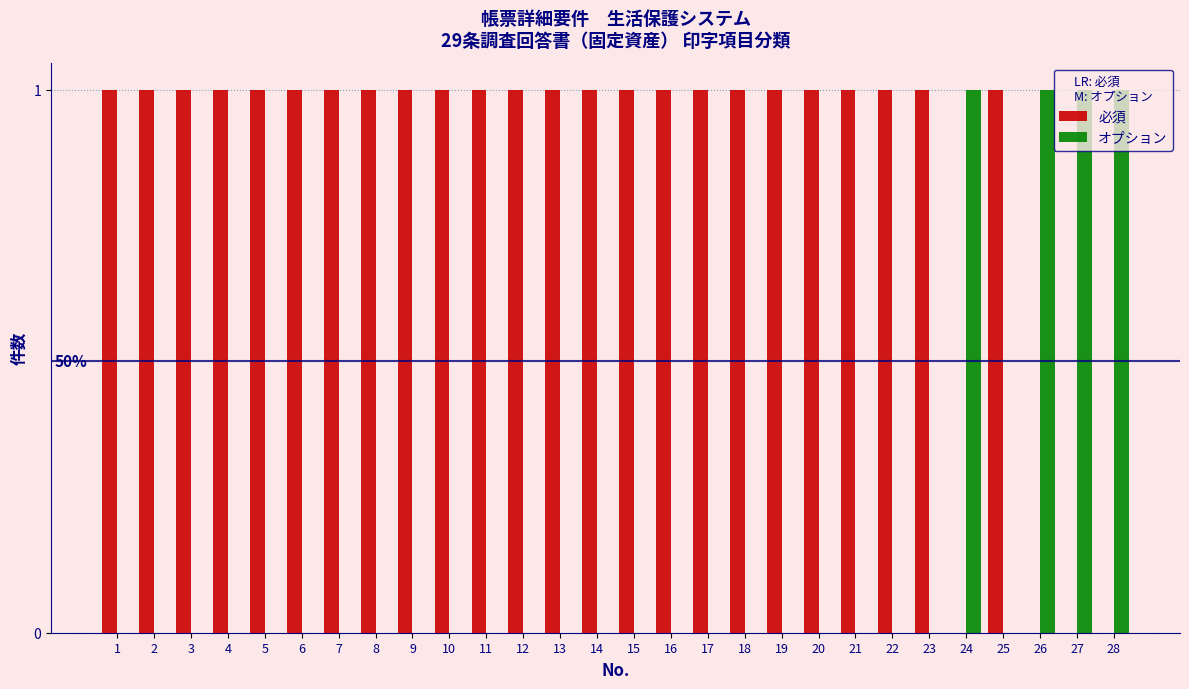

What is the sum of all オプション values?

4